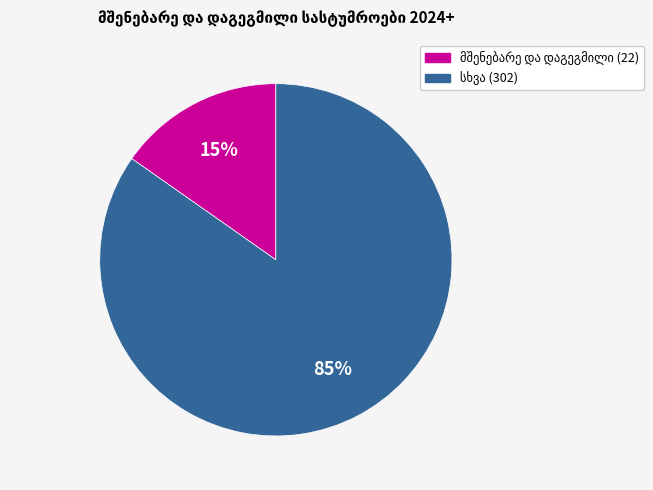

To the nearest percent, what is the average slice percentage?

50%